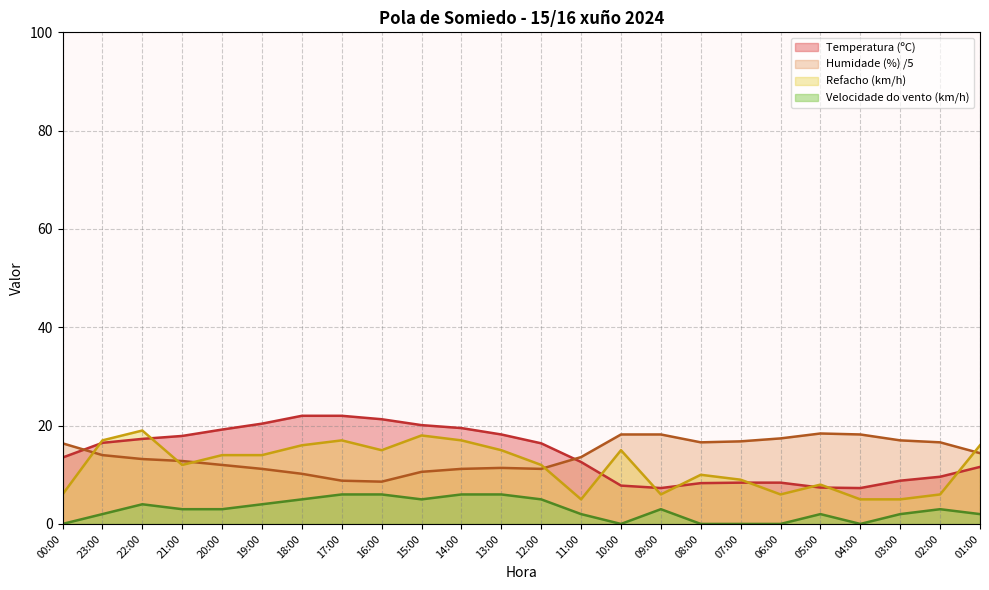

What is the label of the 23rd point from the right?

23:00